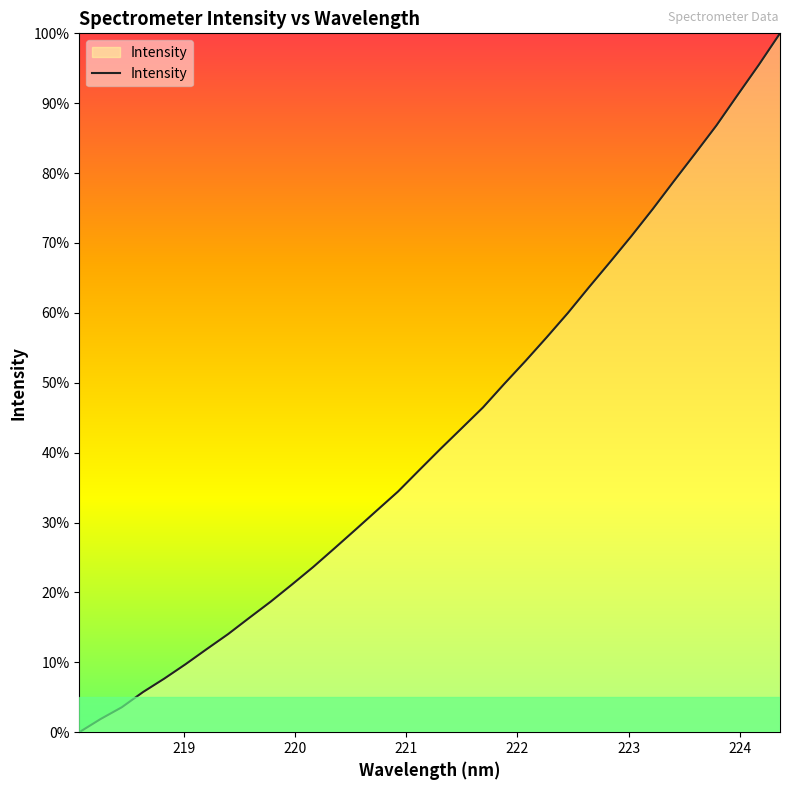

What is the difference between the maximum and minimum values?

100.0